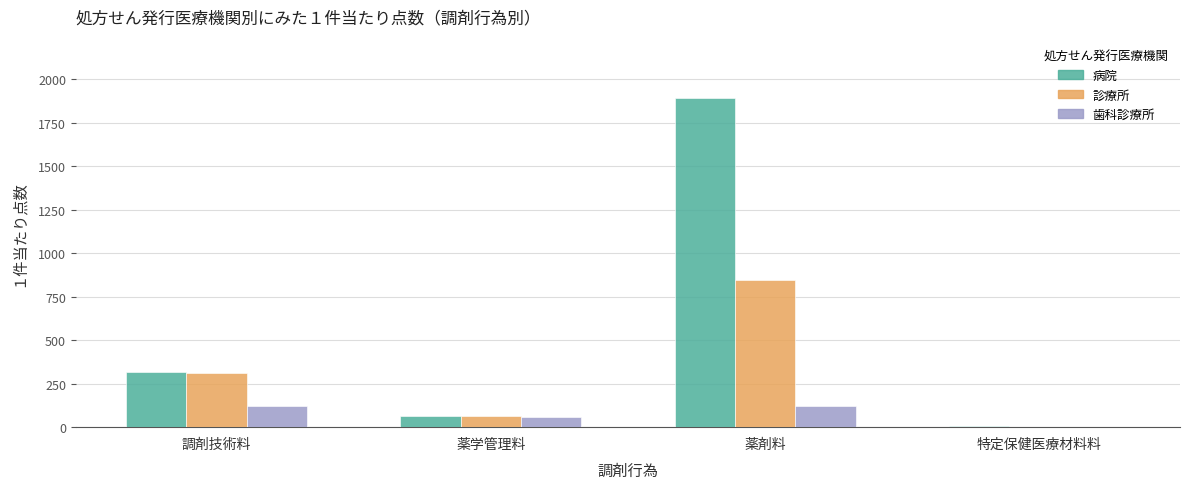

What is the total value across all series at 薬剤料?

2860.1